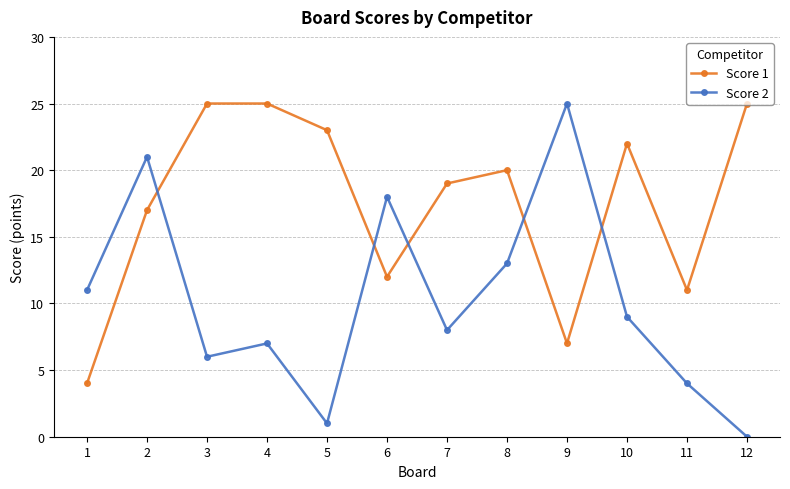

How many intersections are there between Score 1 and Score 2?

5